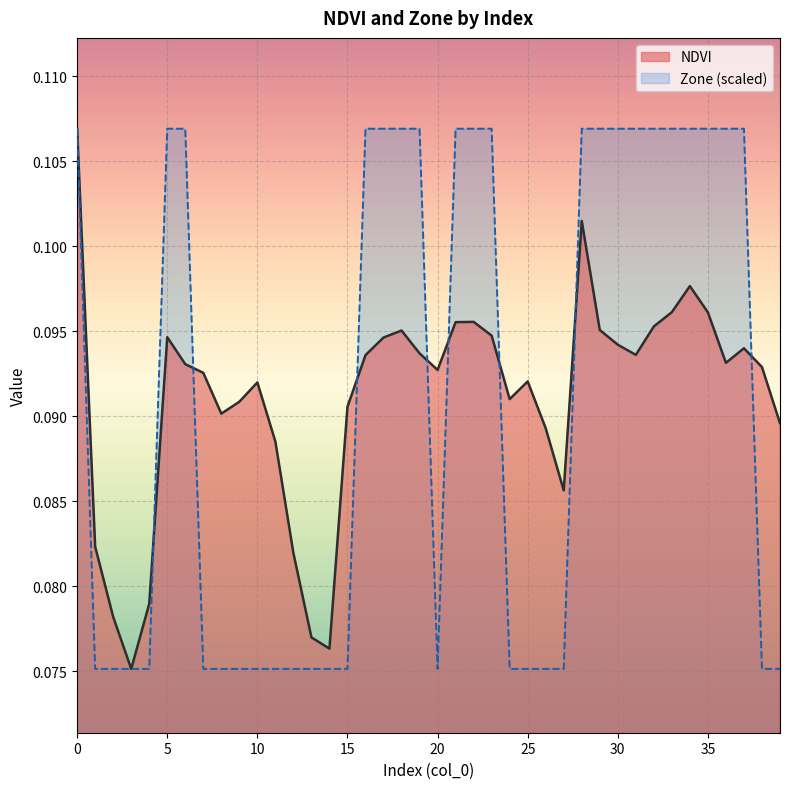

True or false: NDVI has more than 1 interior local peaks.

True